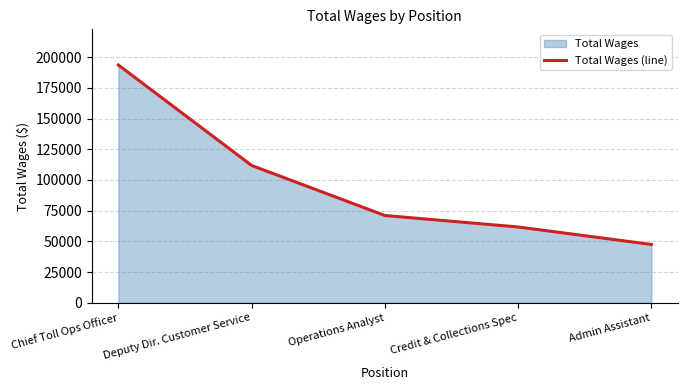

Reading left to right, extract all data points from this chart.

193548	111805	71071	61723	47521